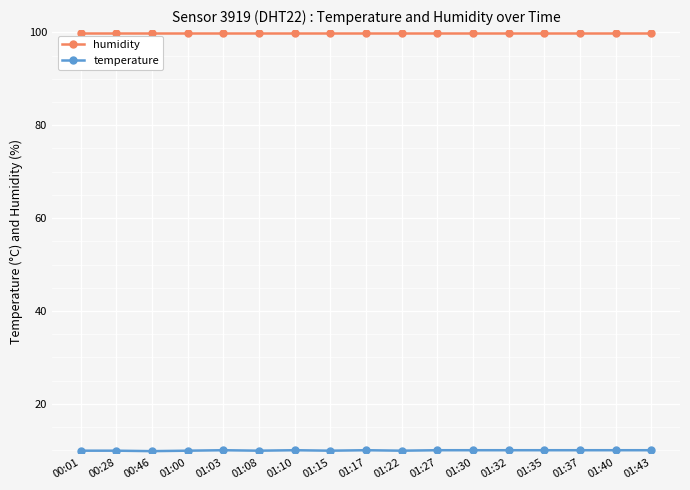

What is the average value of the humidity series?

99.9